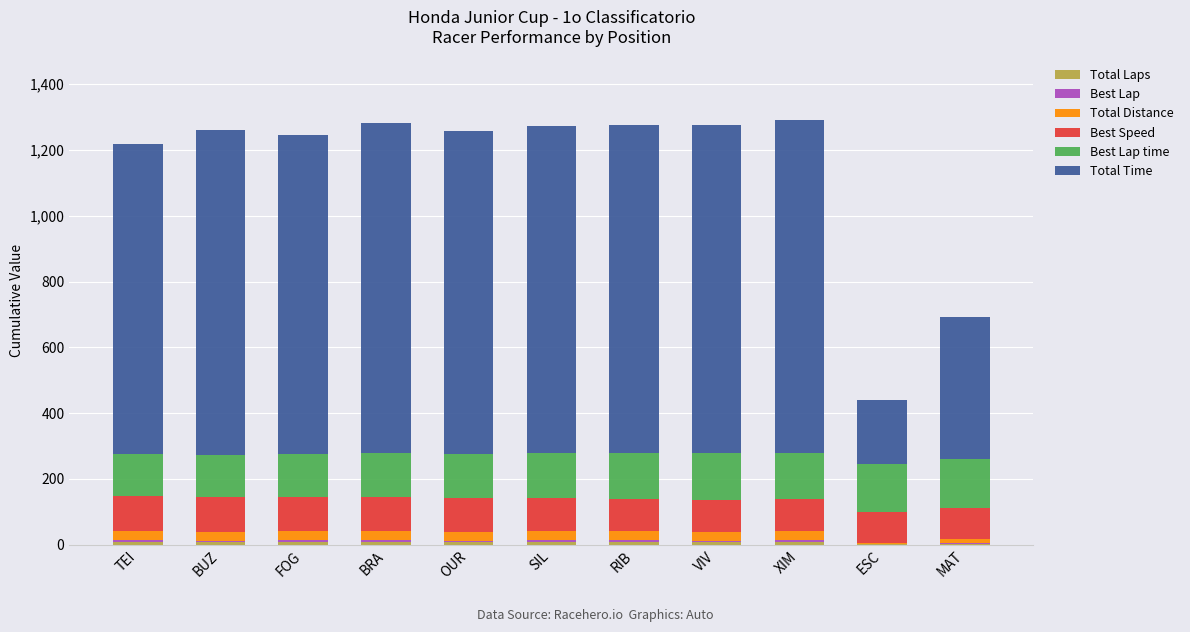

Are the bars horizontal?

No